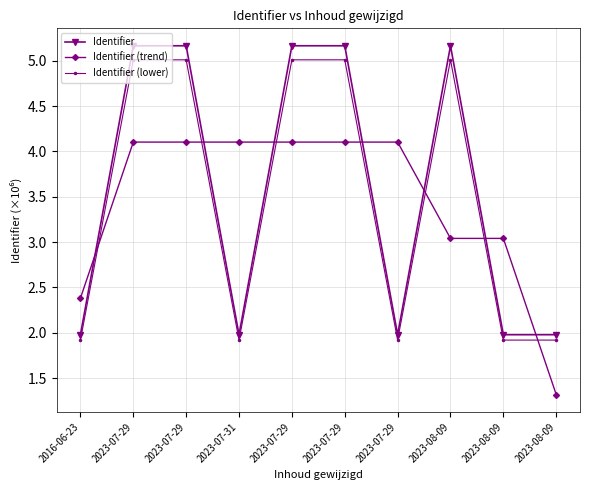

What is the sum of the Identifier (trend) values at 2016-06-23 and 2023-07-29?

6.5